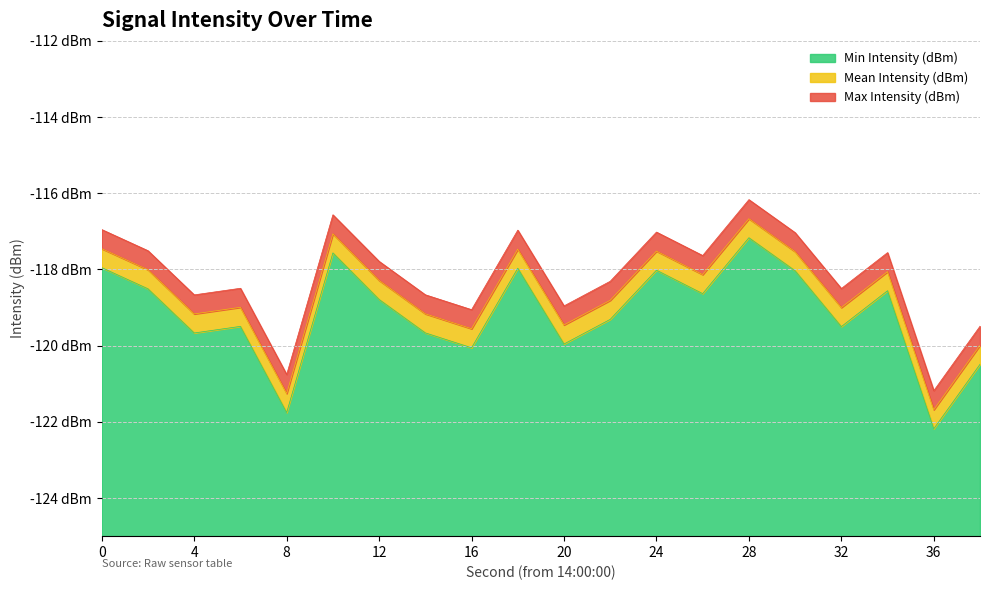

True or false: Min Intensity (dBm) and Mean Intensity (dBm) cross at least once.

False